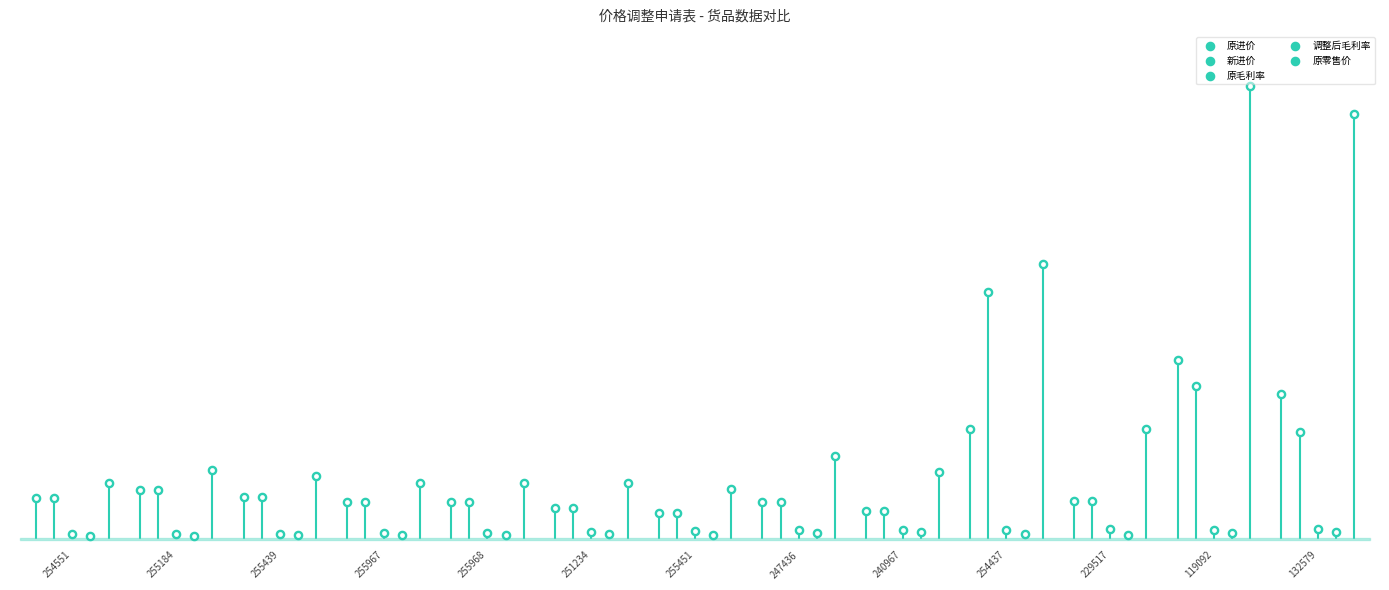

What are all the series names shown in the legend?

原进价, 新进价, 原毛利率, 调整后毛利率, 原零售价